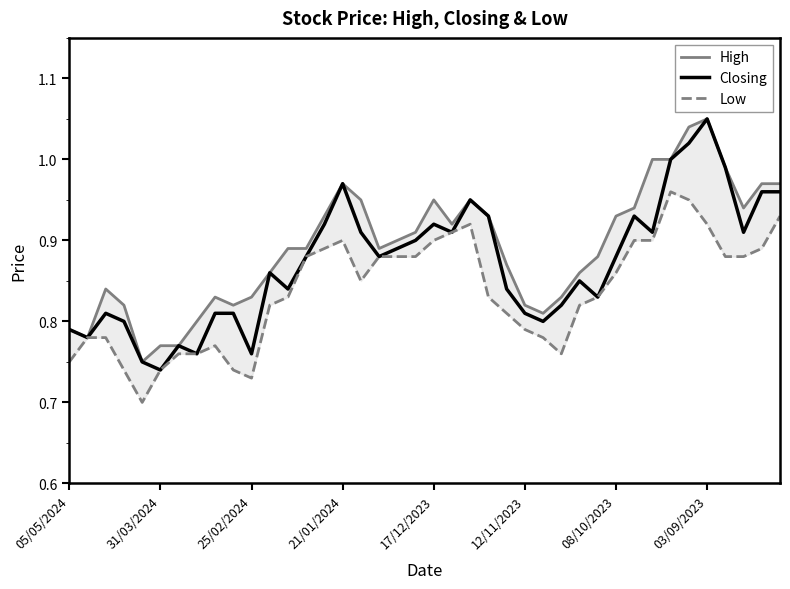

Reading left to right, list all the values displayed in this chart.

High: 0.8	0.8	0.8	0.8	0.8	0.8	0.8	0.8	0.8	0.8	0.8	0.9	0.9	0.9	0.9	1.0	0.9	0.9	0.9	0.9	0.9	0.9	0.9	0.9	0.9	0.8	0.8	0.8	0.9	0.9	0.9	0.9	1.0	1.0	1.0	1.1	1.0	0.9	1.0	1.0
Closing: 0.8	0.8	0.8	0.8	0.8	0.7	0.8	0.8	0.8	0.8	0.8	0.9	0.8	0.9	0.9	1.0	0.9	0.9	0.9	0.9	0.9	0.9	0.9	0.9	0.8	0.8	0.8	0.8	0.8	0.8	0.9	0.9	0.9	1.0	1.0	1.1	1.0	0.9	1.0	1.0
Low: 0.8	0.8	0.8	0.7	0.7	0.7	0.8	0.8	0.8	0.7	0.7	0.8	0.8	0.9	0.9	0.9	0.8	0.9	0.9	0.9	0.9	0.9	0.9	0.8	0.8	0.8	0.8	0.8	0.8	0.8	0.9	0.9	0.9	1.0	0.9	0.9	0.9	0.9	0.9	0.9